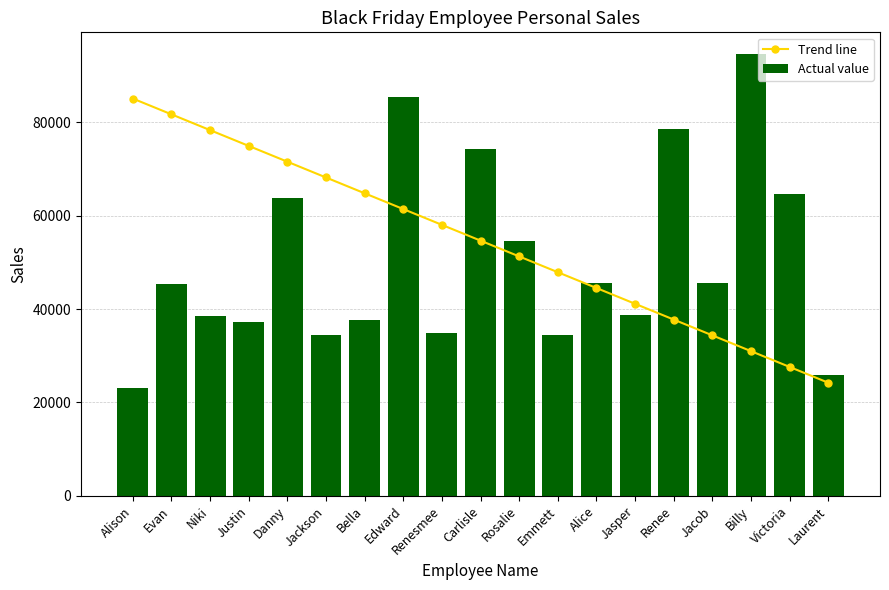

Is the value of Trend line at Emmett greater than the value of Actual value at Evan?

Yes